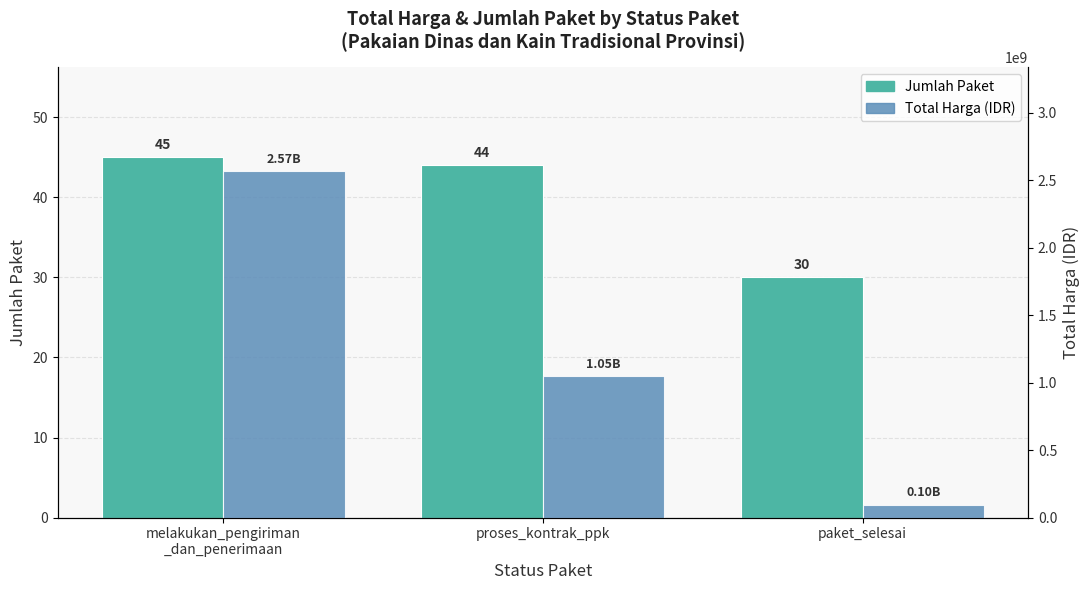

Count the Total Harga (IDR) values in the range 95444500 to 2567485000.

3